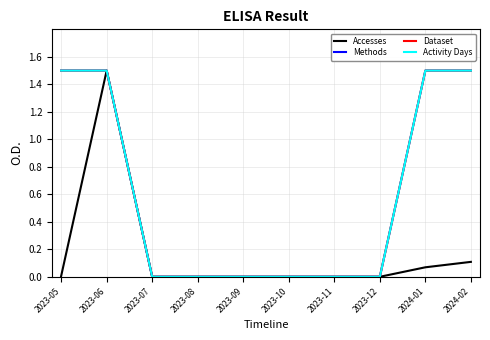

Does the chart display data point markers on the line(s)?

No